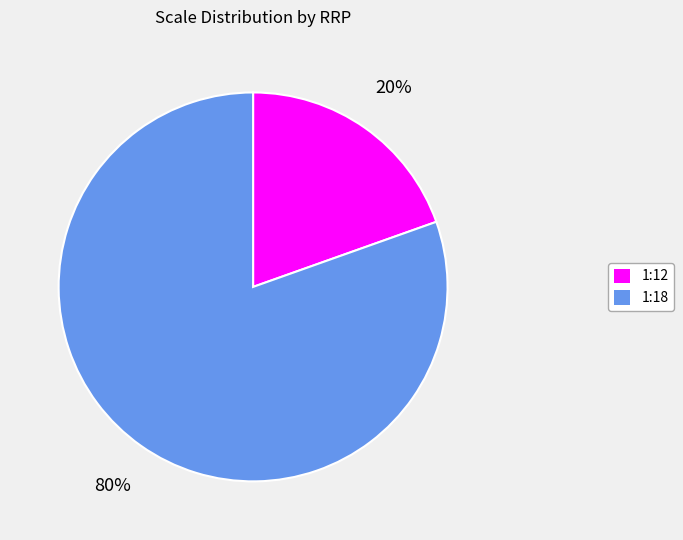

Does any single category account for the majority?

Yes